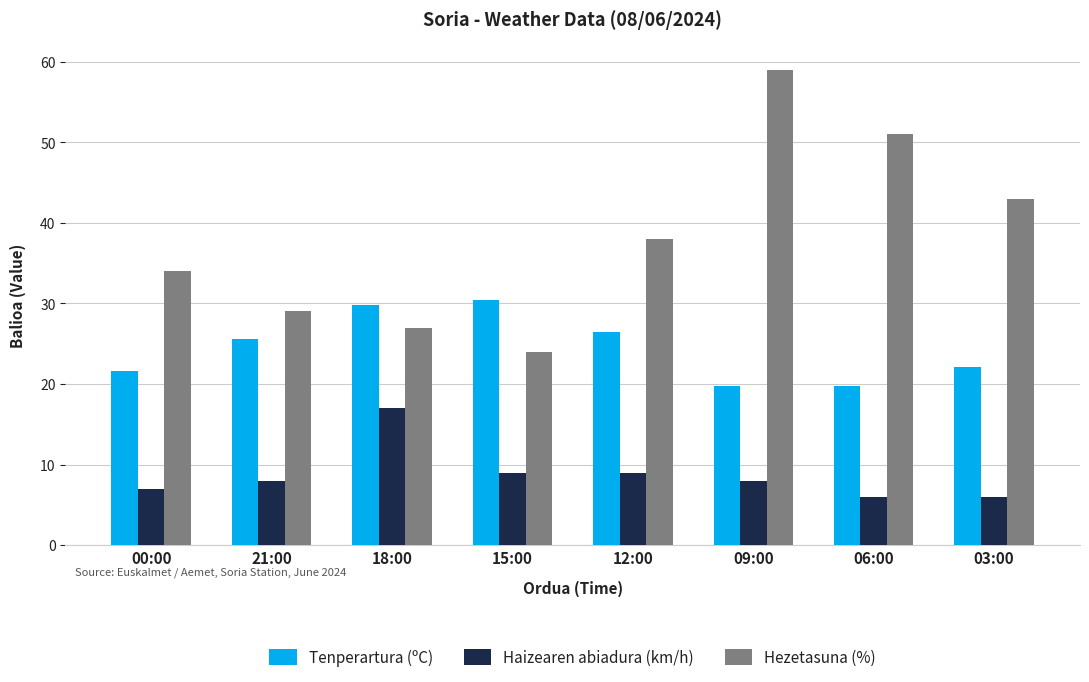

Does the chart contain stacked bars?

No